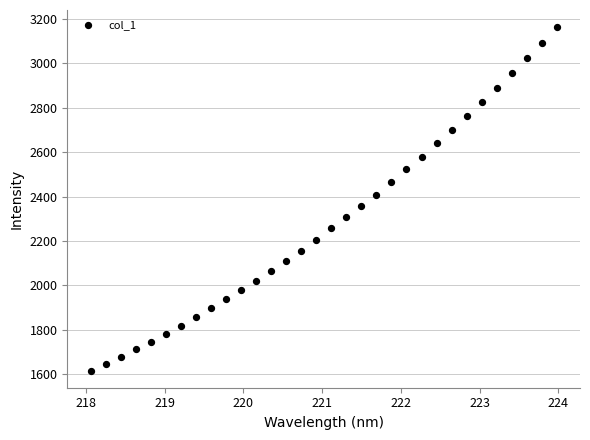

What is the range of Y values (max minus min)?

1545.5